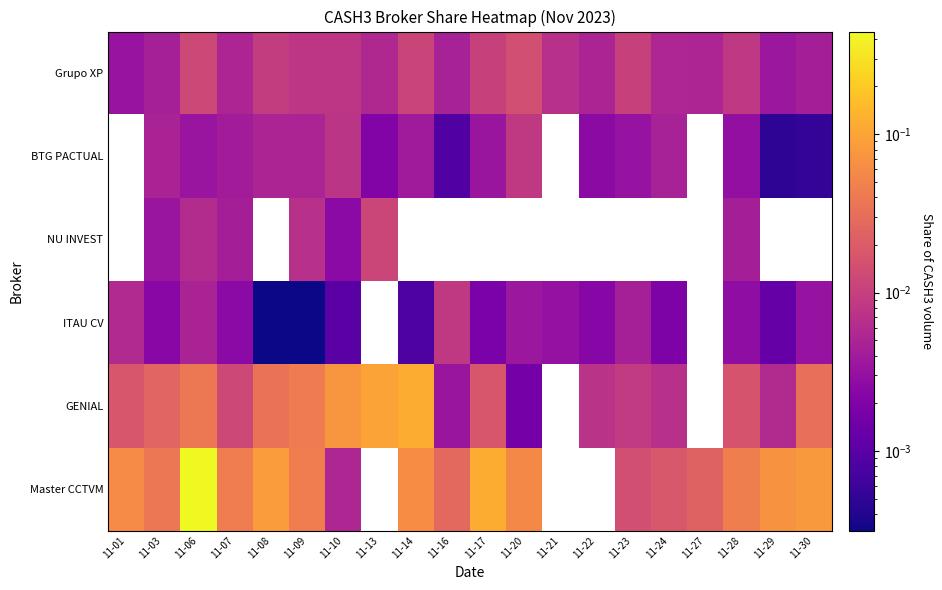

Where is Master CCTVM nearest to the value 0?

11-10